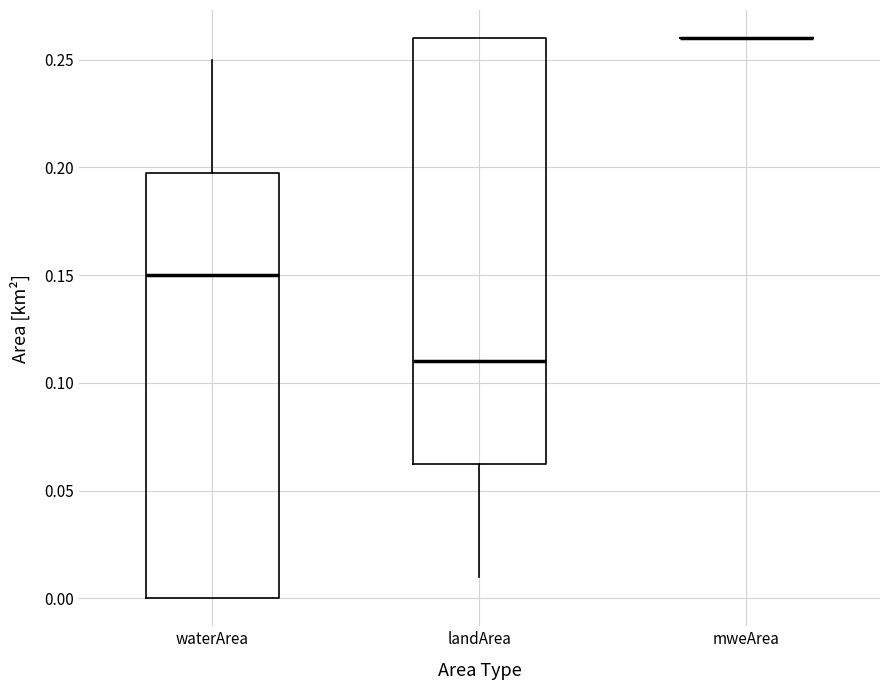

Reading left to right, read every box against the y-axis: the position of its median line, the range the box covers, and the ends of its whiskers. The values are not printed on the chart, so give them approximately, as read against the axis.

waterArea: median 0.150, box 0.000 to 0.200, whiskers 0.000 to 0.250
landArea: median 0.110, box 0.065 to 0.260, whiskers 0.010 to 0.260
mweArea: box collapsed to a line at 0.260, whiskers 0.260 to 0.260